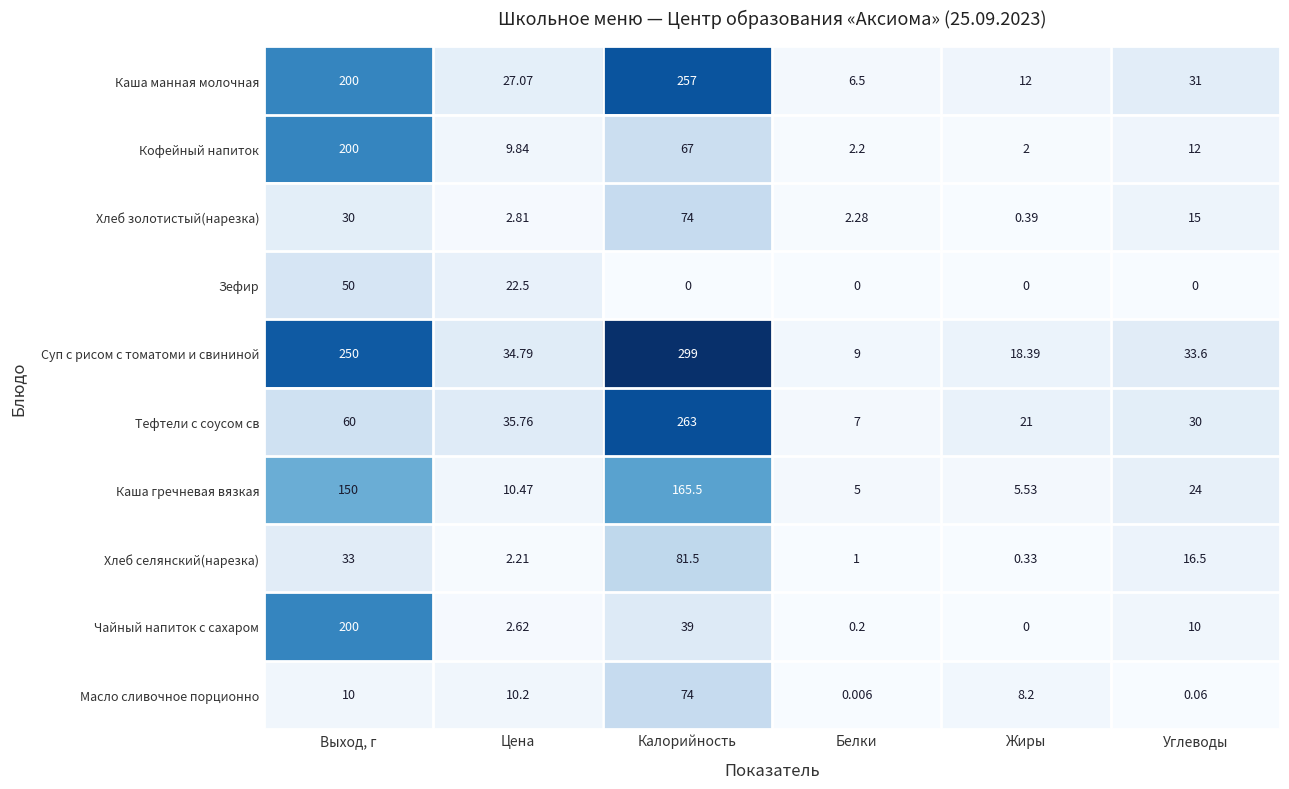

Which series has the largest total across all categories?

Суп с рисом с томатоми и свининой